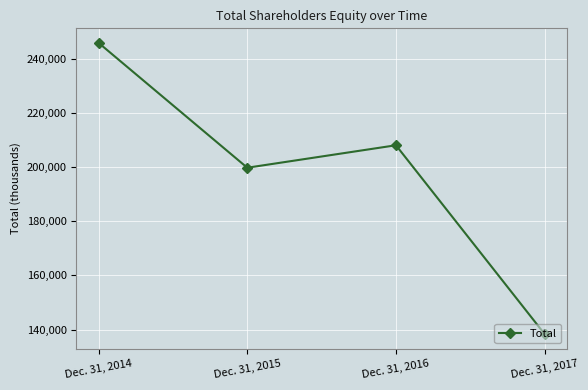

What is the greatest value displayed?

245997